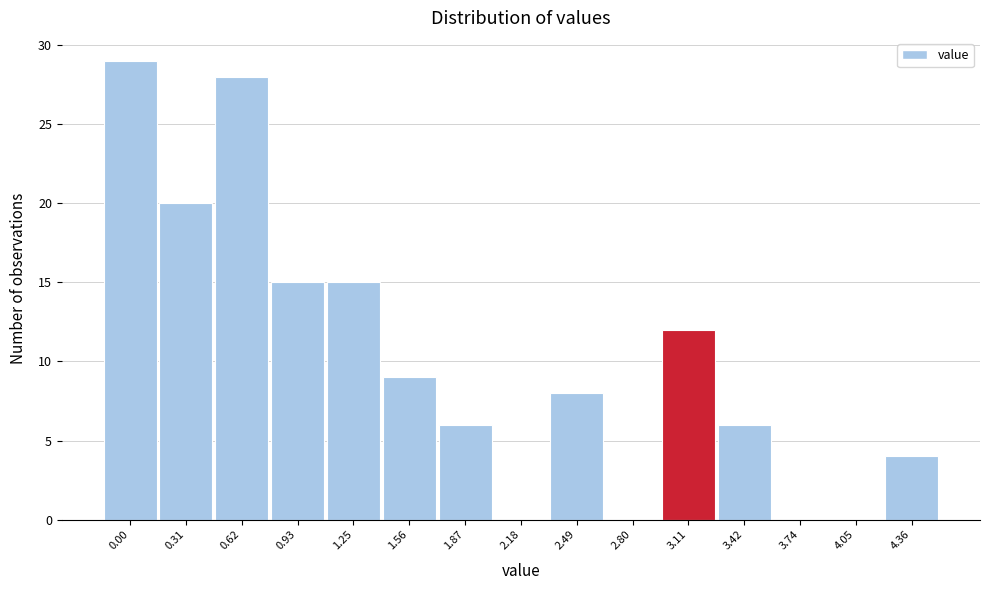

Reading left to right, transcribe all the data shown in this chart.

0.00=29	0.31=20	0.62=28	0.93=15	1.25=15	1.56=9	1.87=6	2.18=0	2.49=8	2.80=0	3.11=12	3.42=6	3.74=0	4.05=0	4.36=4